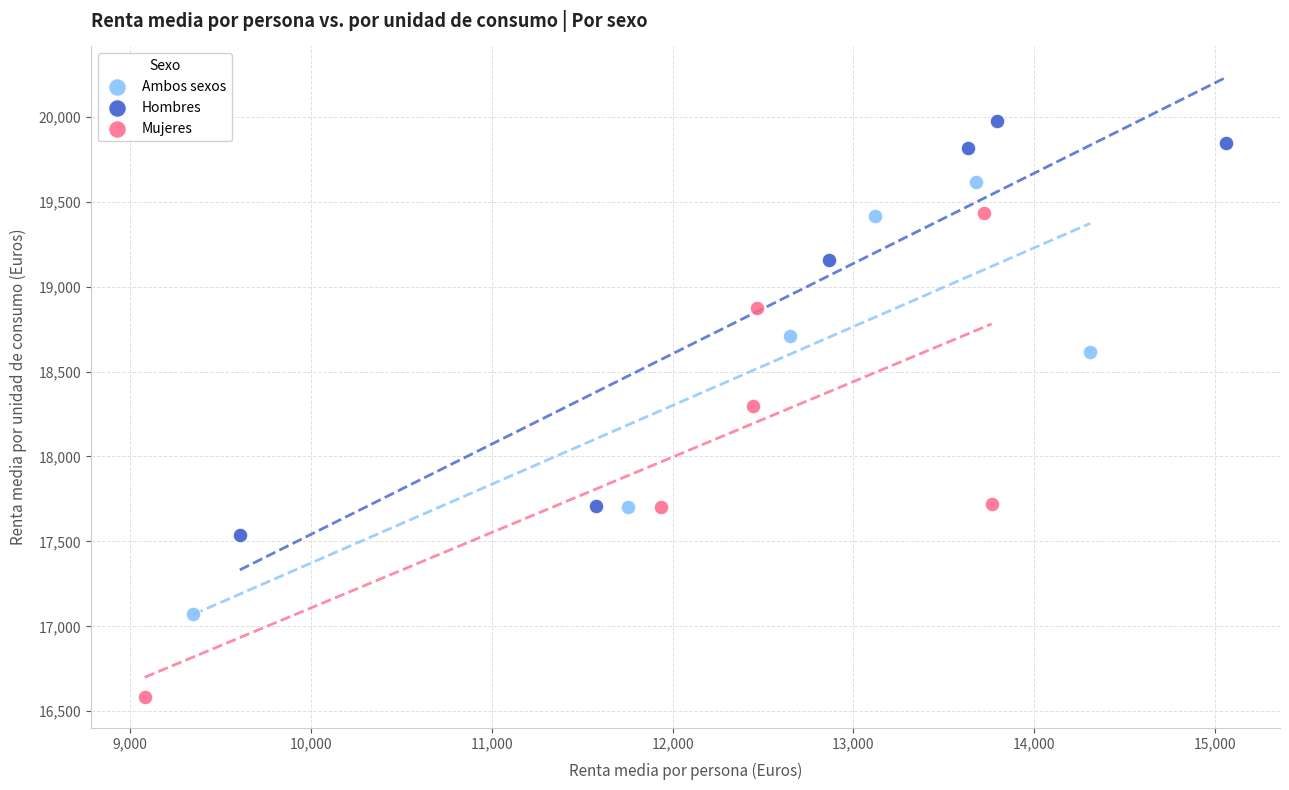

Which series contains the lowest Y value?

Mujeres